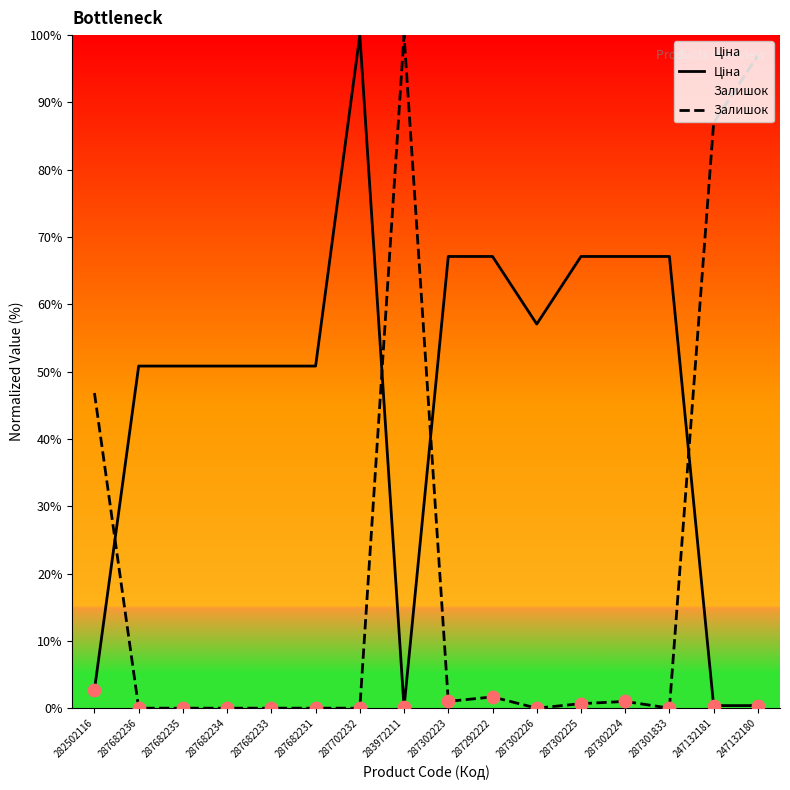

What are all the series names shown in the legend?

Ціна, Залишок